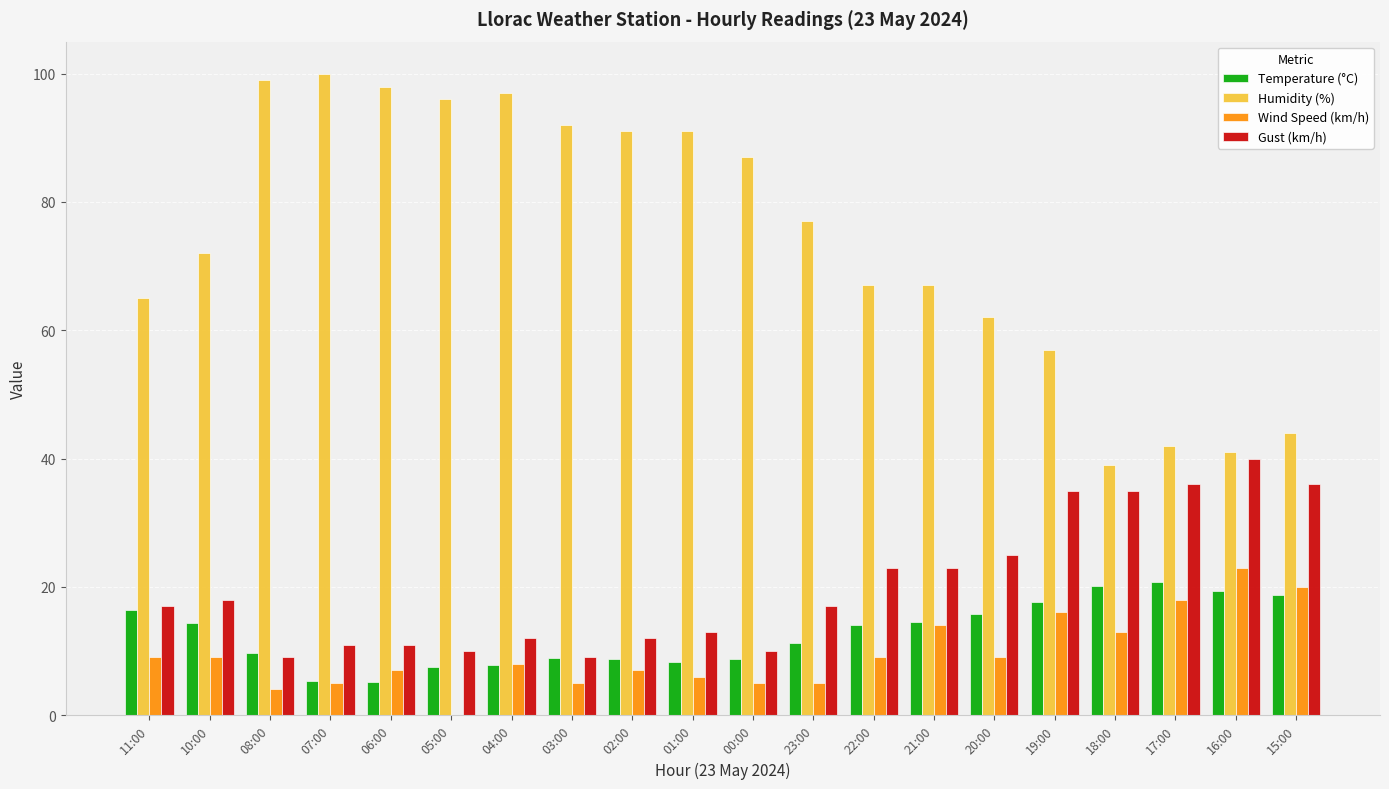

What is the total value across all series at 02:00?

118.7